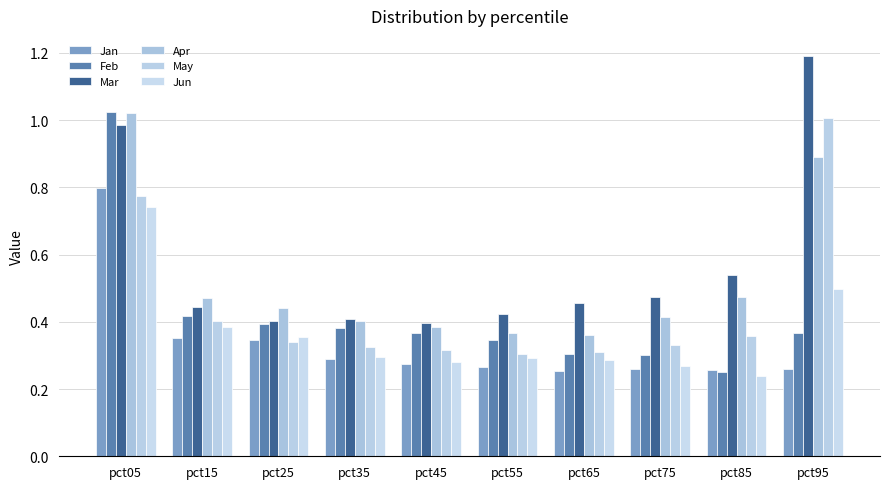

At which label does Feb reach its minimum?

pct85